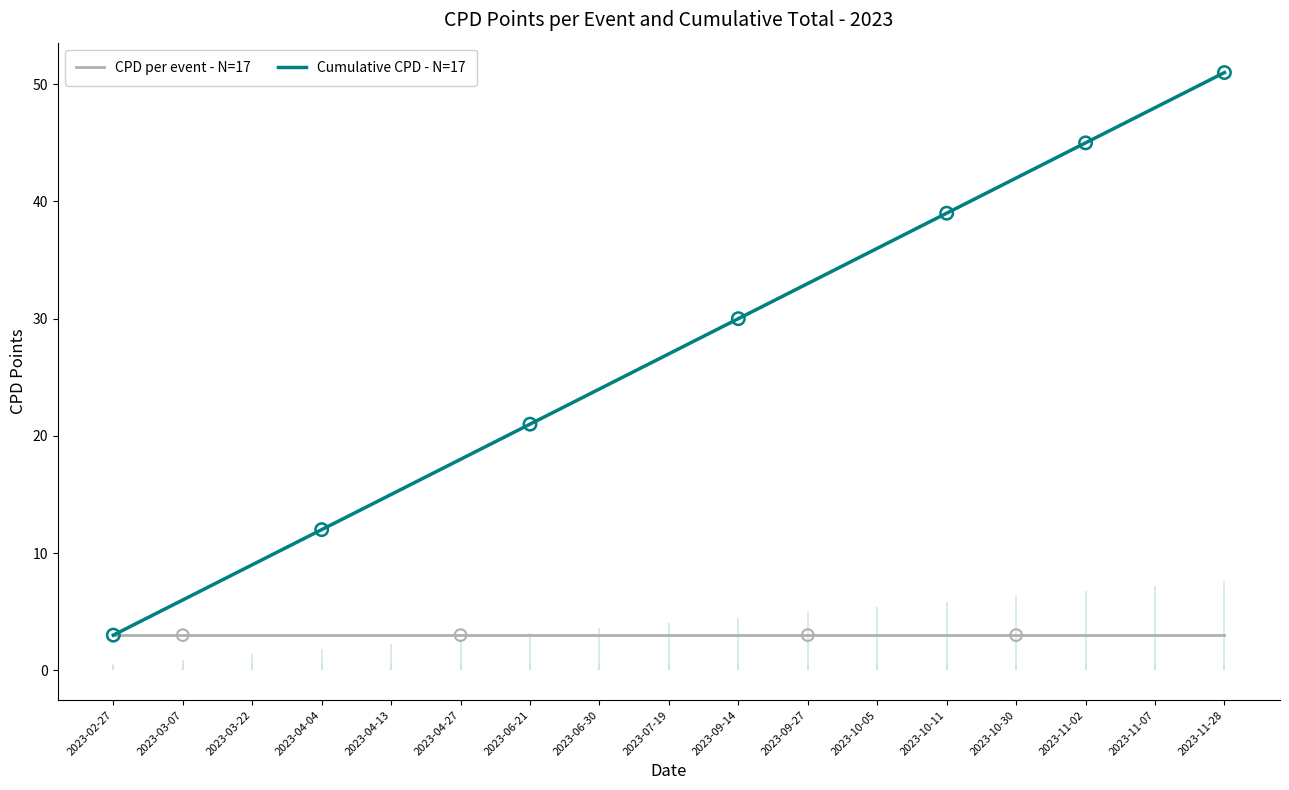

Which series has the largest total across all categories?

Cumulative CPD - N=17